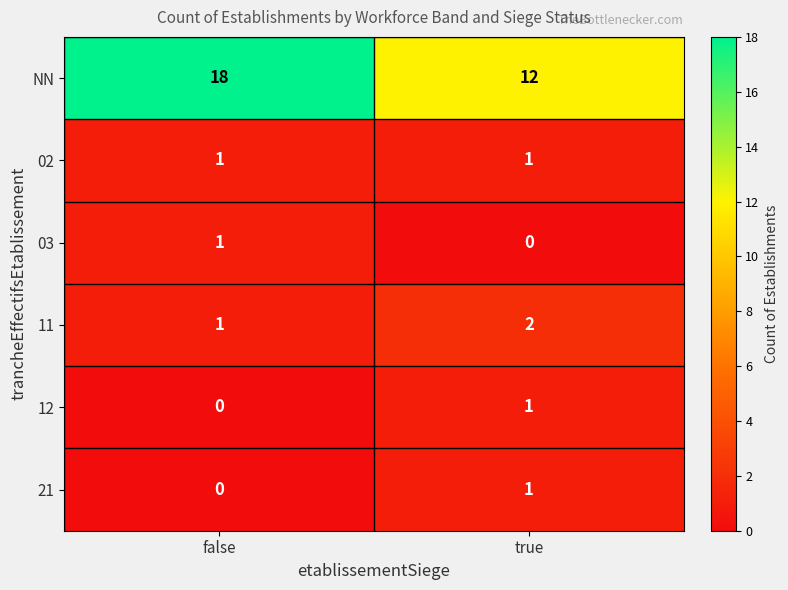

Reading left to right, list all the values displayed in this chart.

NN: false=18	true=12
02: false=1	true=1
03: false=1	true=0
11: false=1	true=2
12: false=0	true=1
21: false=0	true=1